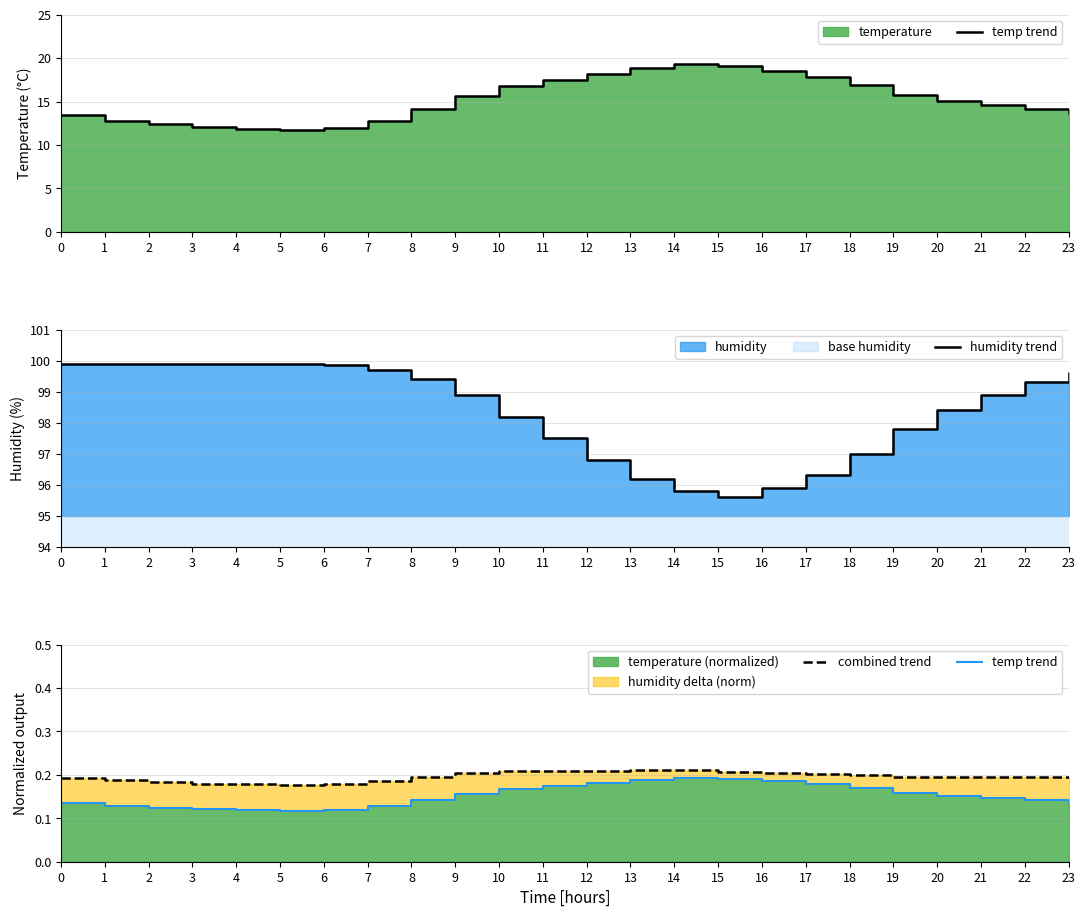

Reading left to right, transcribe all the data shown in this chart.

temp trend: 0.1	0.1	0.1	0.1	0.1	0.1	0.1	0.1	0.1	0.2	0.2	0.2	0.2	0.2	0.2	0.2	0.2	0.2	0.2	0.2	0.2	0.1	0.1	0.1
humidity trend: 99.9	99.9	99.9	99.9	99.9	99.9	99.8	99.7	99.4	98.9	98.2	97.5	96.8	96.2	95.8	95.6	95.9	96.3	97.0	97.8	98.4	98.9	99.3	99.6
combined trend: 0.2	0.2	0.2	0.2	0.2	0.2	0.2	0.2	0.2	0.2	0.2	0.2	0.2	0.2	0.2	0.2	0.2	0.2	0.2	0.2	0.2	0.2	0.2	0.2